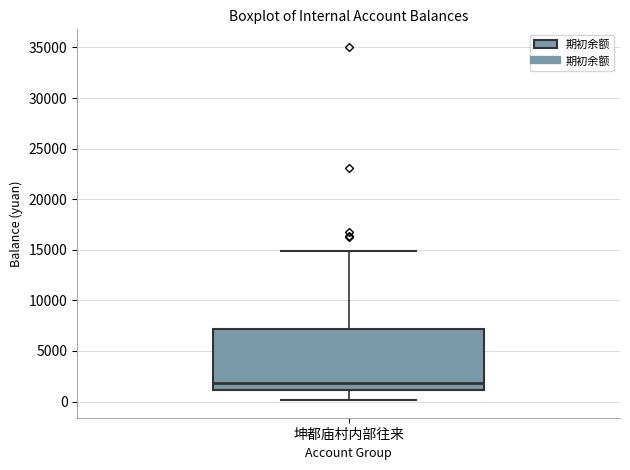

Where does the upper whisker of the box for 坤都庙村内部往来 end on the y-axis? The values are not printed on the chart, so give them approximately, as read against the axis.

15000